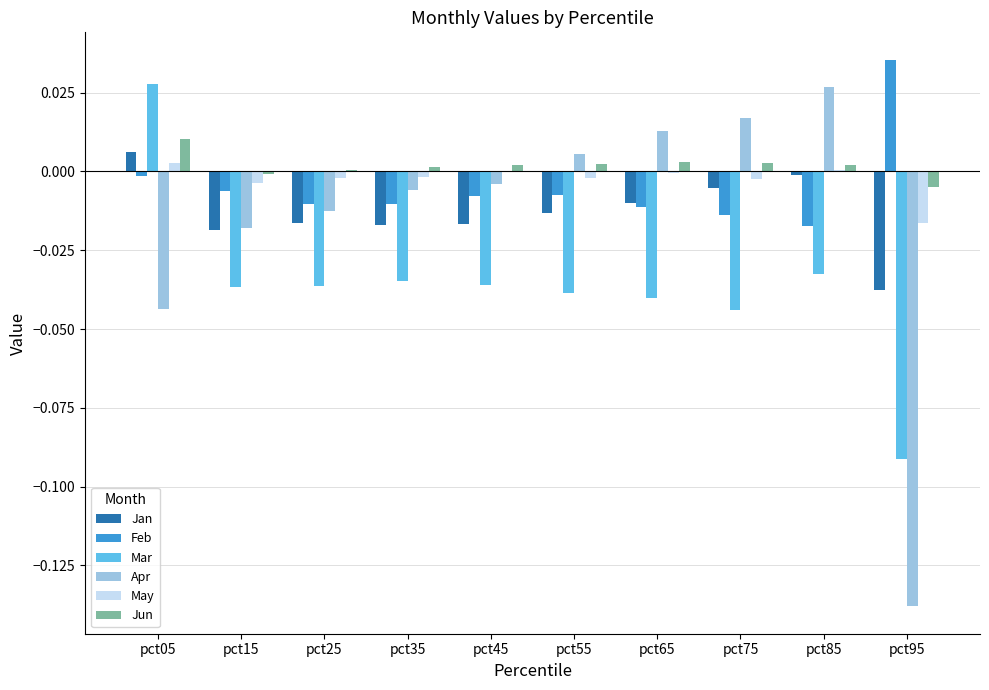

How many categories are shown in the chart?

10